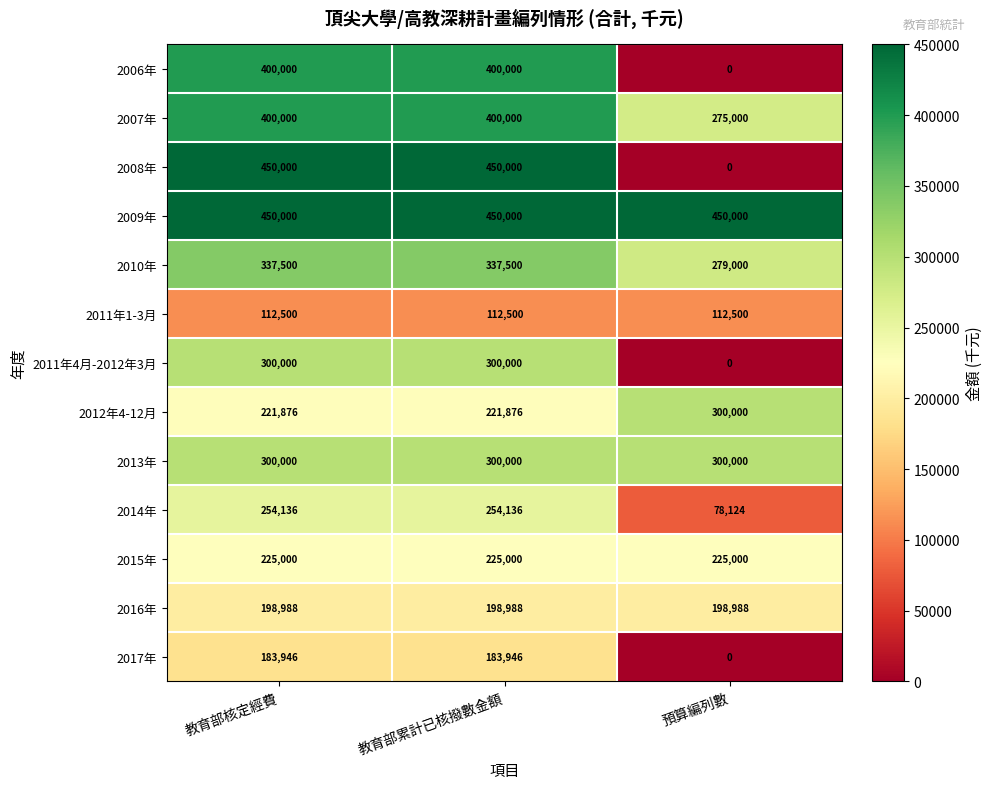

The value of 2014年 at 預算編列數 is 78124. True or false?

True